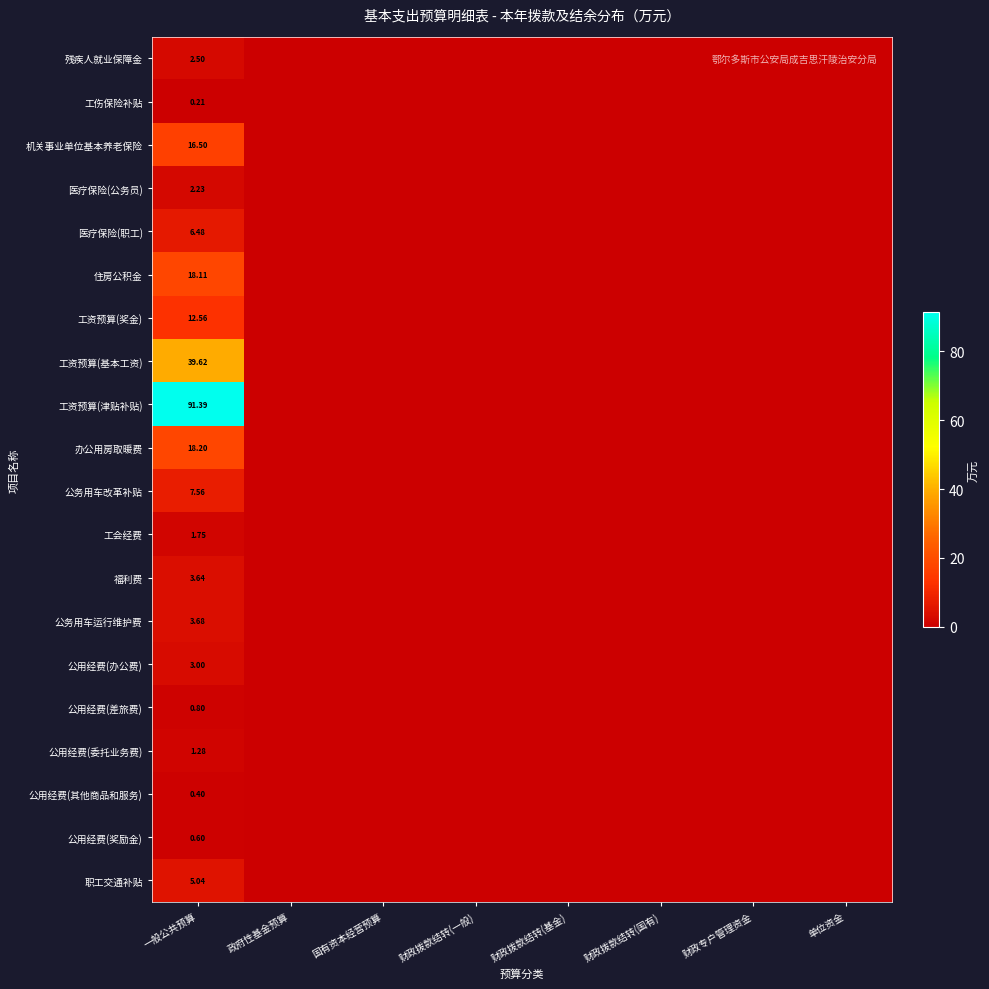

True or false: 公务用车运行维护费 has a value of 5.5 at 一般公共预算.

False